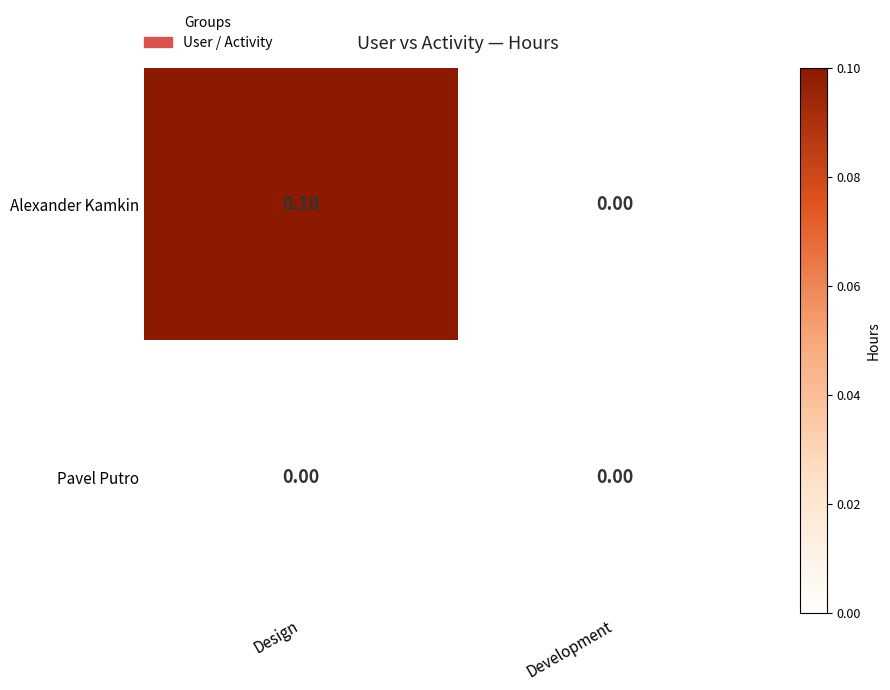

Which series has the largest range (max minus min)?

Alexander Kamkin